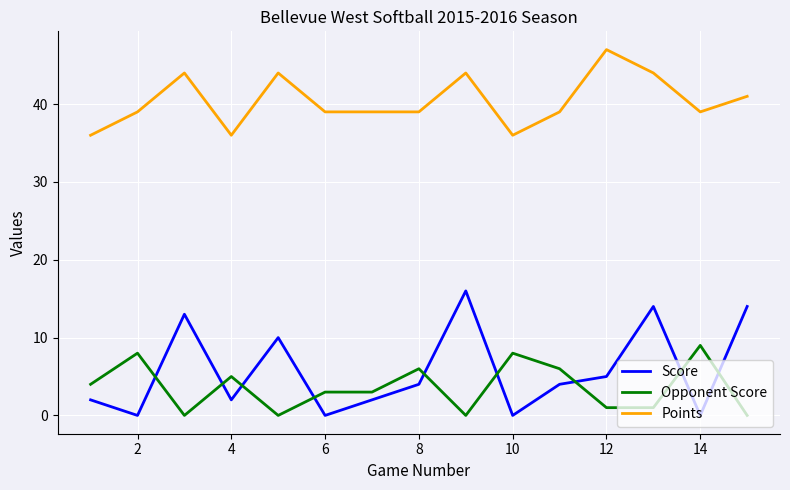

What is the difference between the maximum and minimum values in the Score series?

16